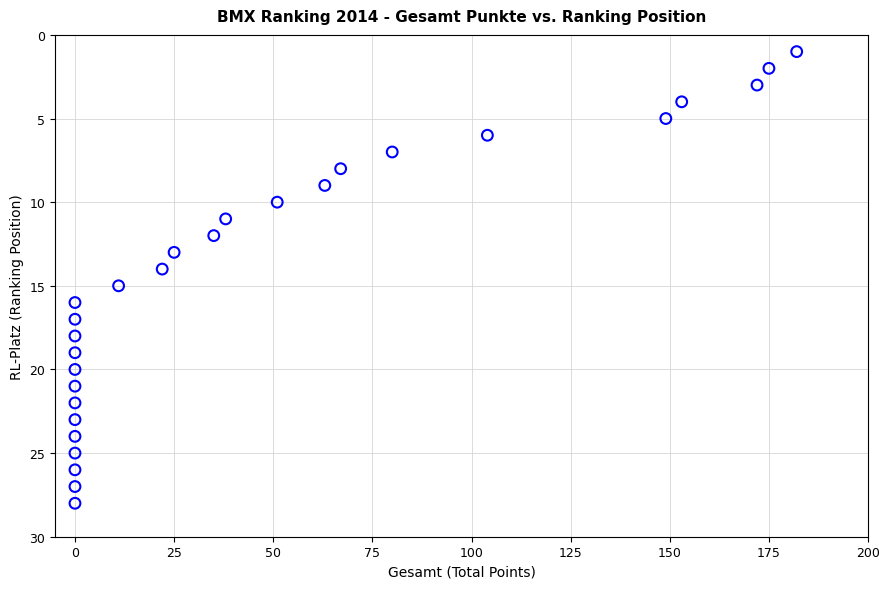

What is the range of X values (max minus min)?

182